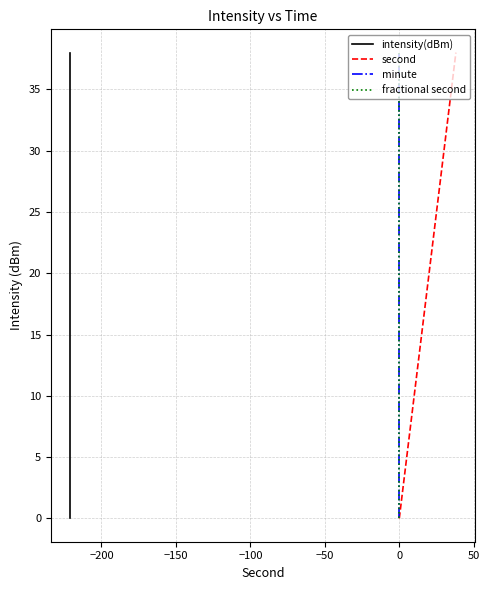

Which series has the largest total across all categories?

intensity(dBm)